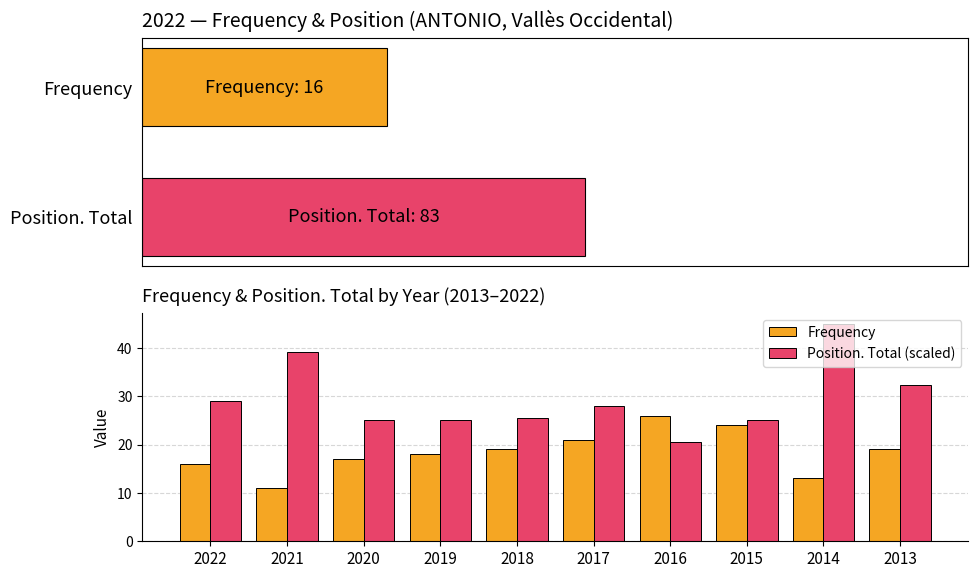

True or false: Position. Total (scaled) has a value of 25.1 at 2020.

True